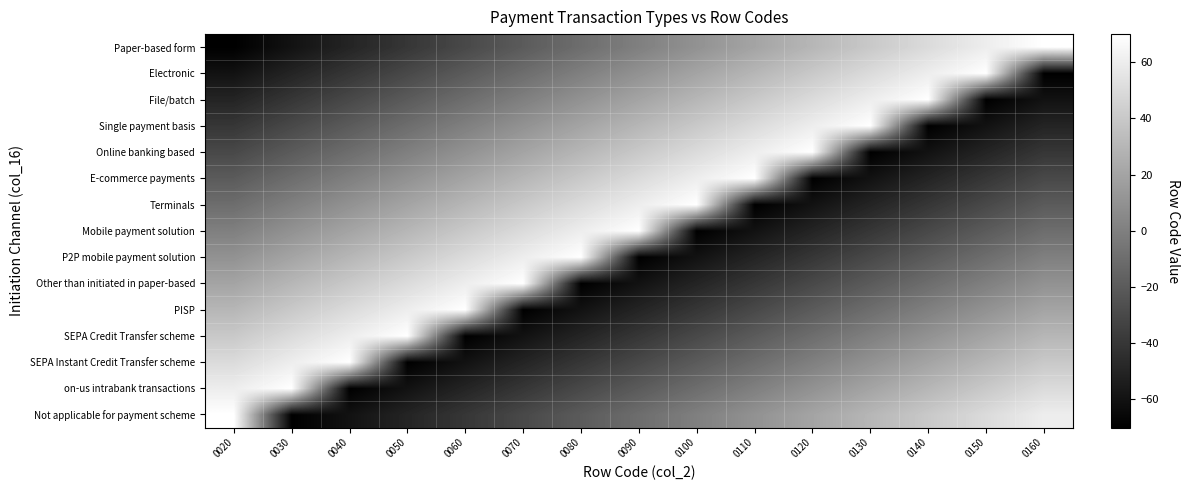

List the series in order of their peak value, lowest first.

Paper-based form, Electronic, File/batch, Single payment basis, Online banking based, E-commerce payments, Terminals, Mobile payment solution, P2P mobile payment solution, Other than initiated in paper-based, PISP, SEPA Credit Transfer scheme, SEPA Instant Credit Transfer scheme, on-us intrabank transactions, Not applicable for payment scheme